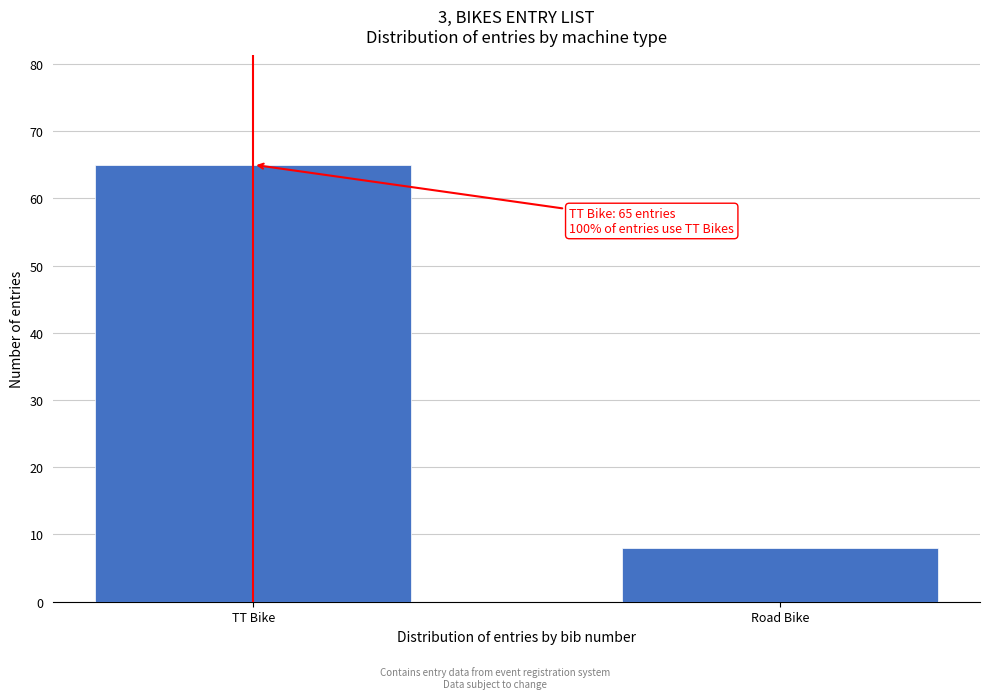

Reading left to right, transcribe all the data shown in this chart.

65	8